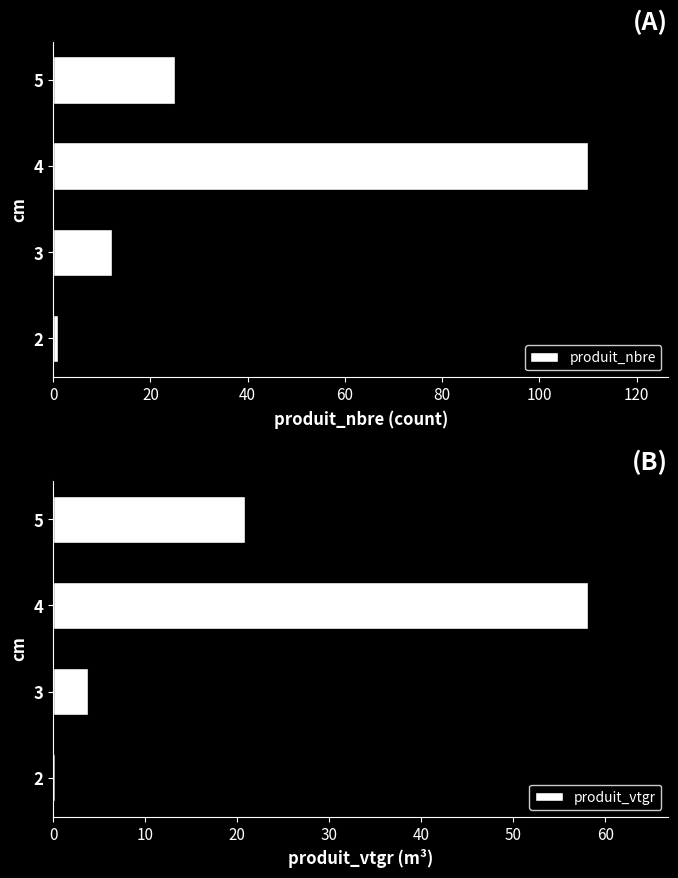

What is the sum of all produit_nbre values?

148